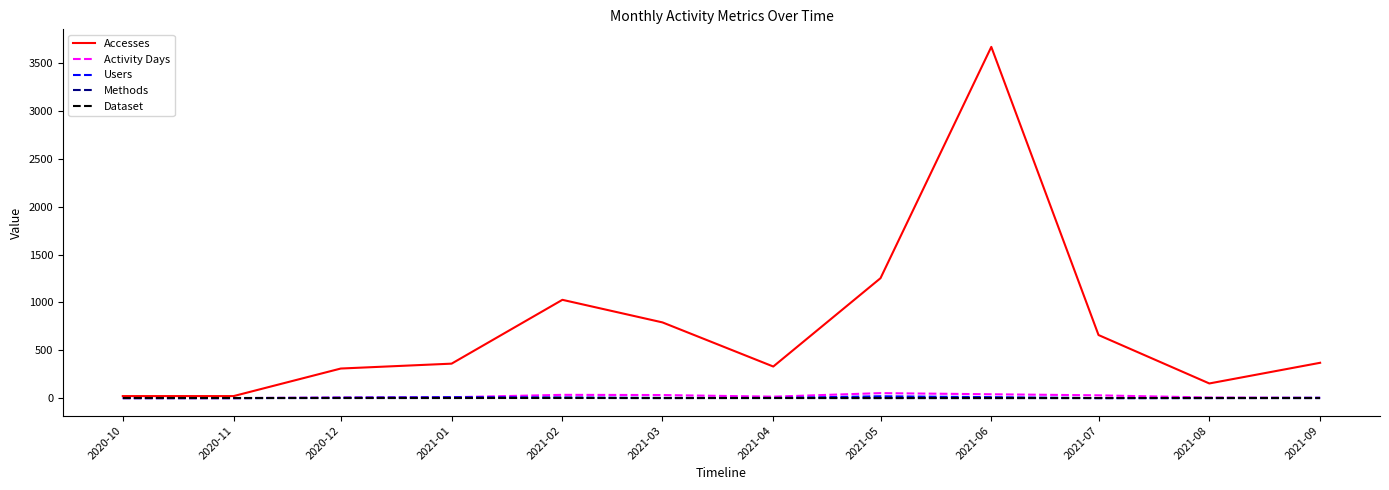

Which series has the largest range (max minus min)?

Accesses